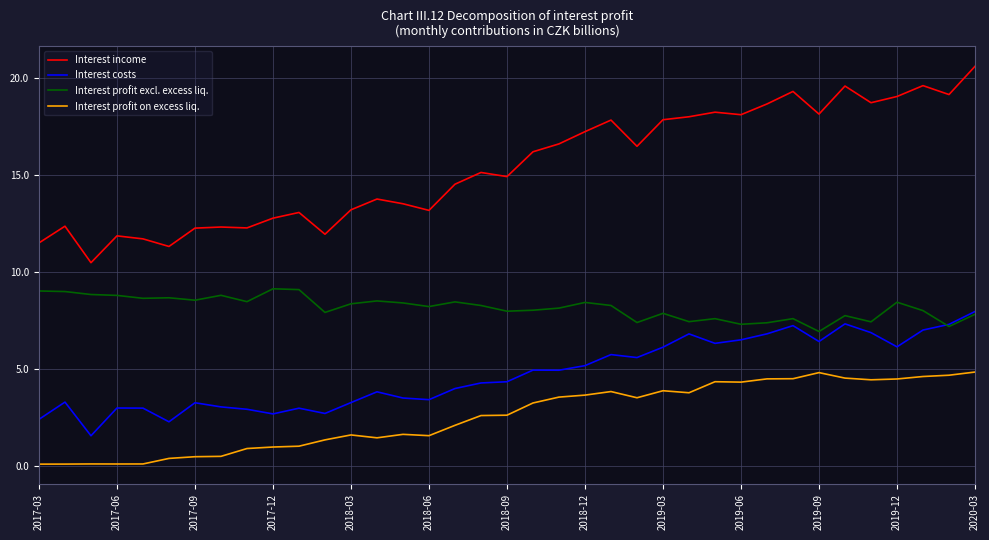

Rank the series by their average value, from lowest to highest.

Interest profit on excess liq., Interest costs, Interest profit excl. excess liq., Interest income